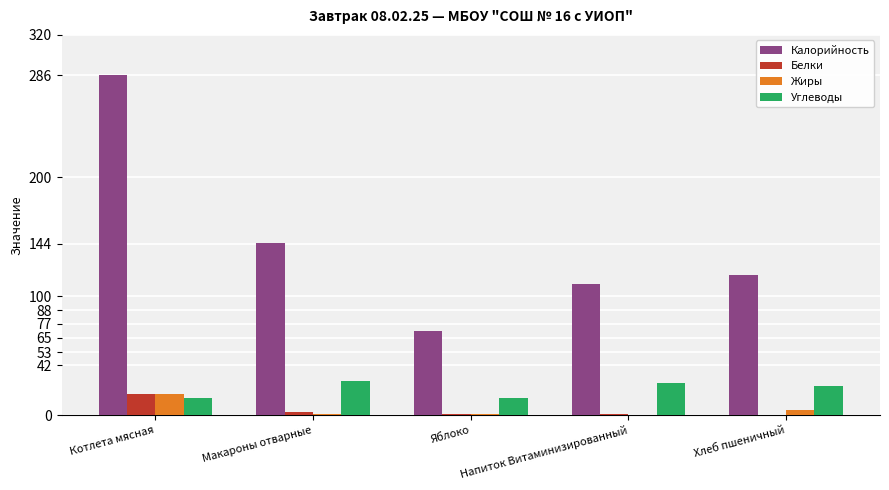

Is the value of Углеводы at Котлета мясная greater than the value of Жиры at Напиток Витаминизированный?

Yes